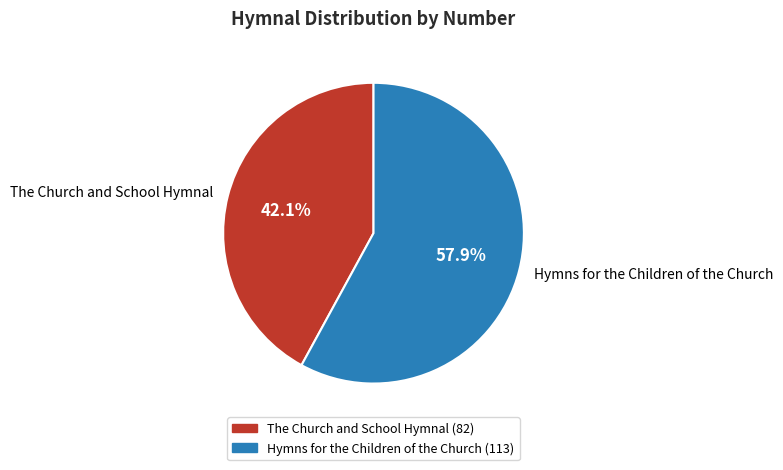

Approximately how many times larger is the value at The Church and School Hymnal compared to Hymns for the Children of the Church?

0.7